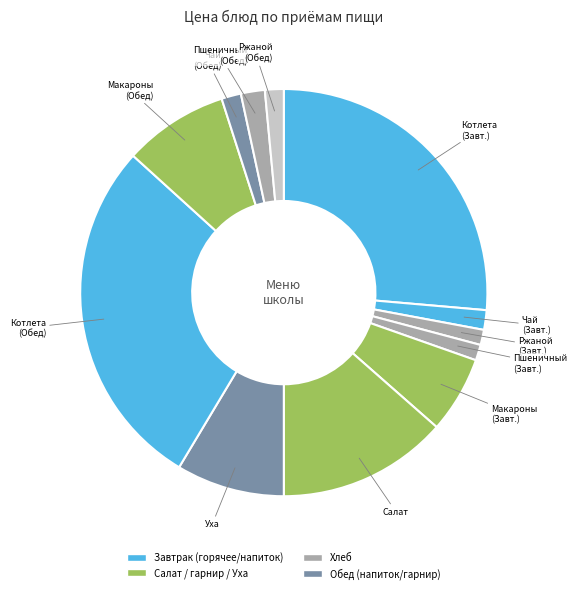

What is the smallest slice in the pie chart?

Ржаной (Завтрак)